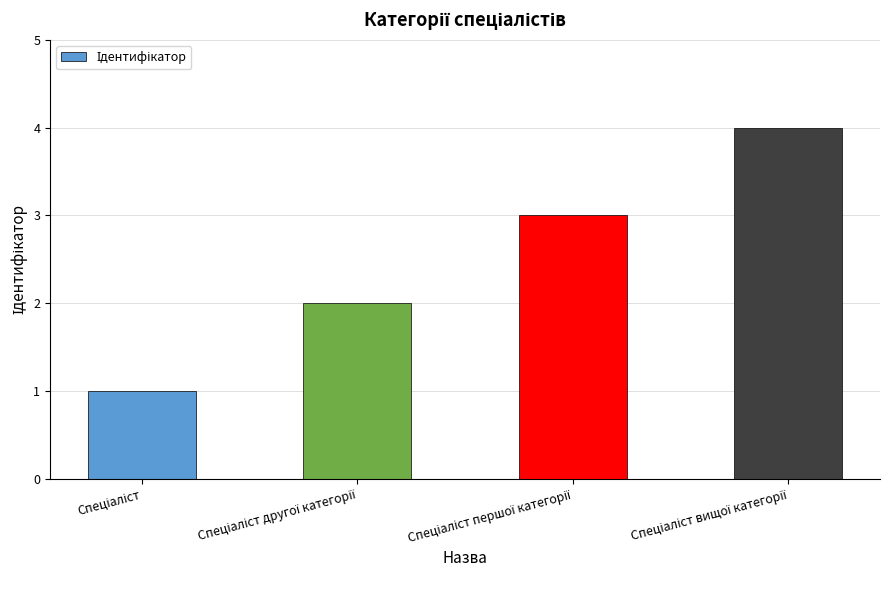

What is the difference between the maximum and minimum values?

3